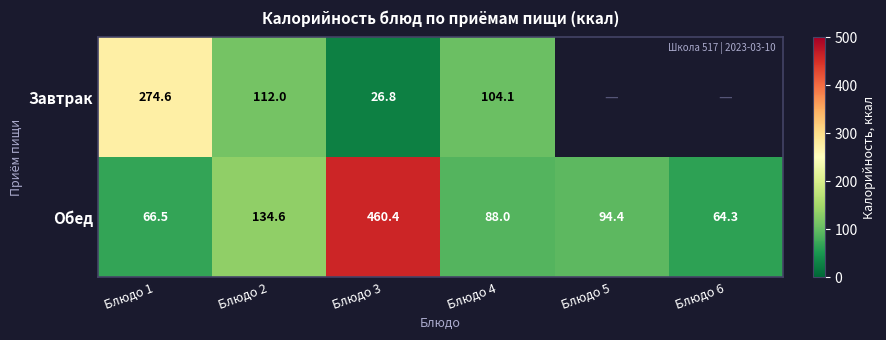

What value does the Обед series have at Блюдо 1?

66.5